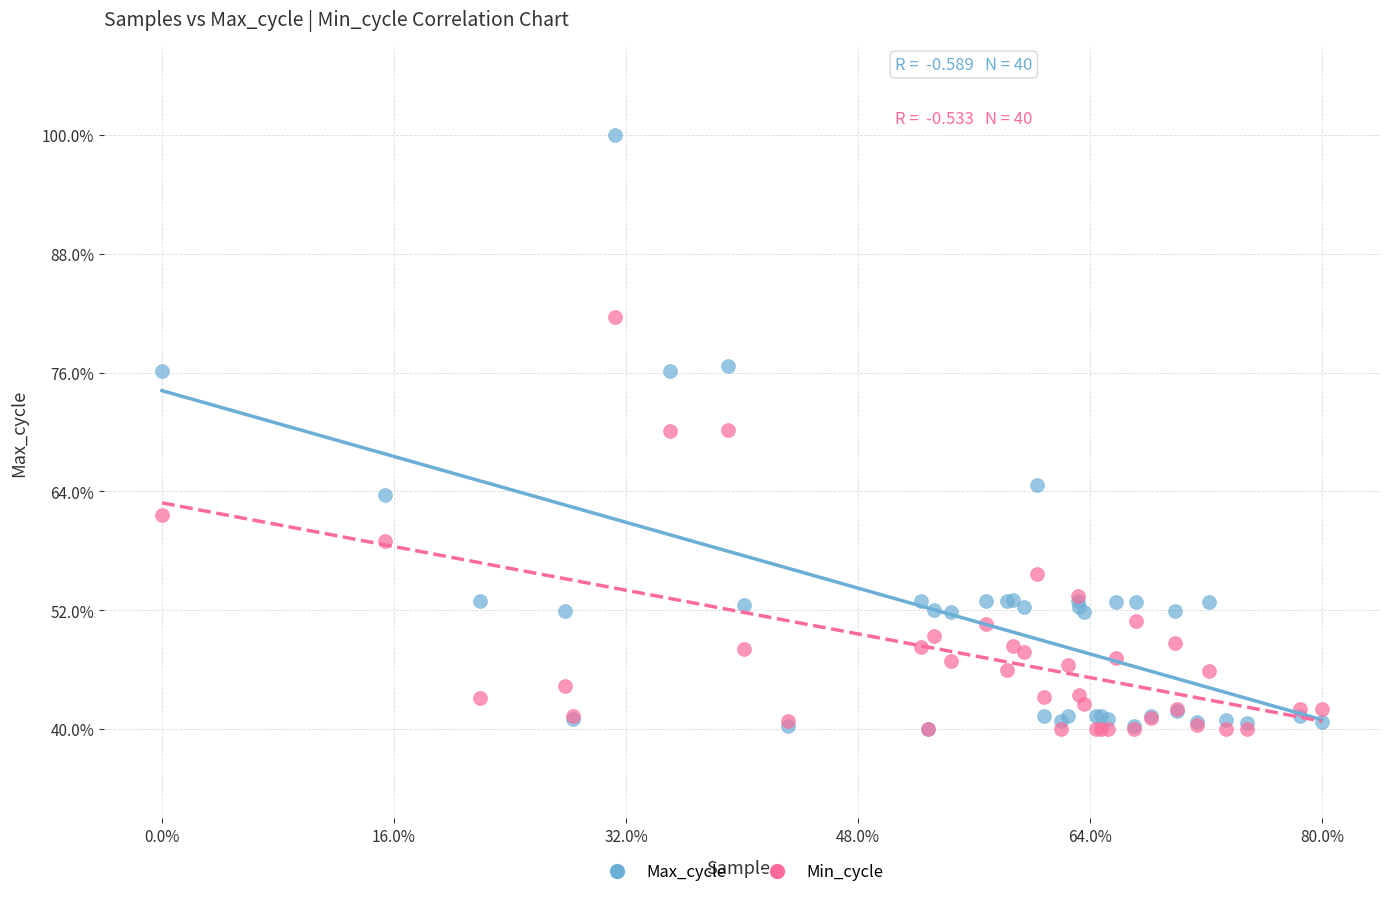

Which series has the widest spread of Y values?

Max_cycle